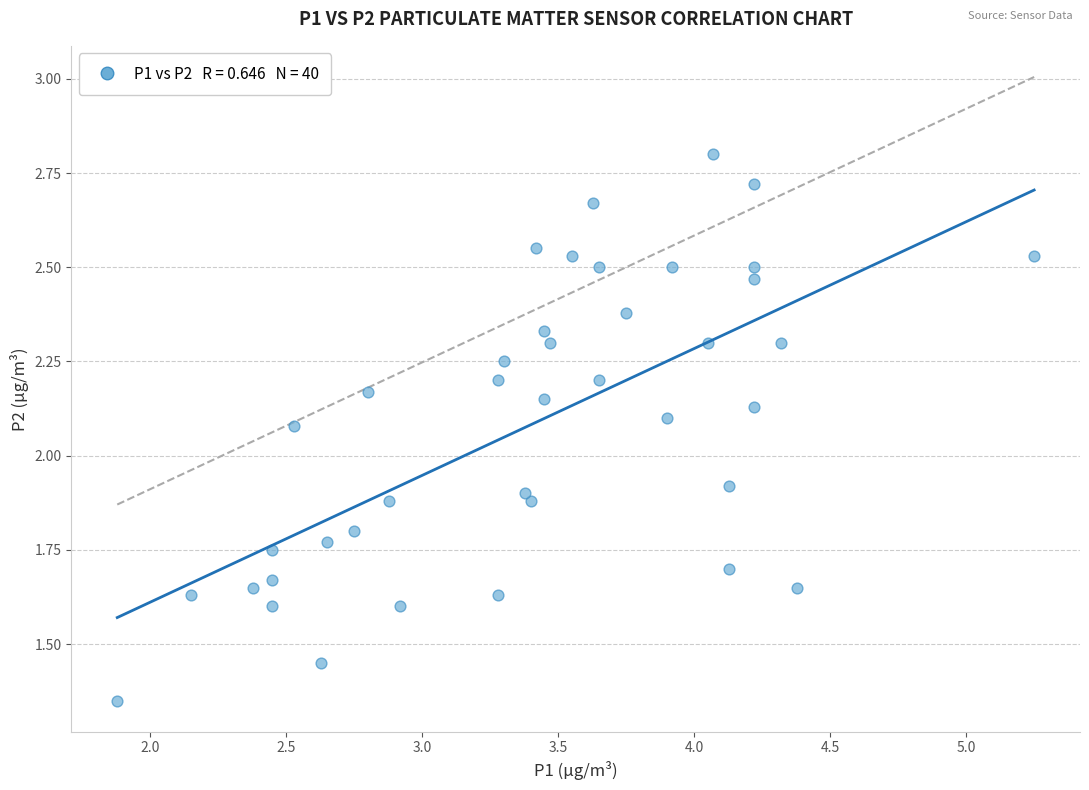

What is the range of X values (max minus min)?

3.4